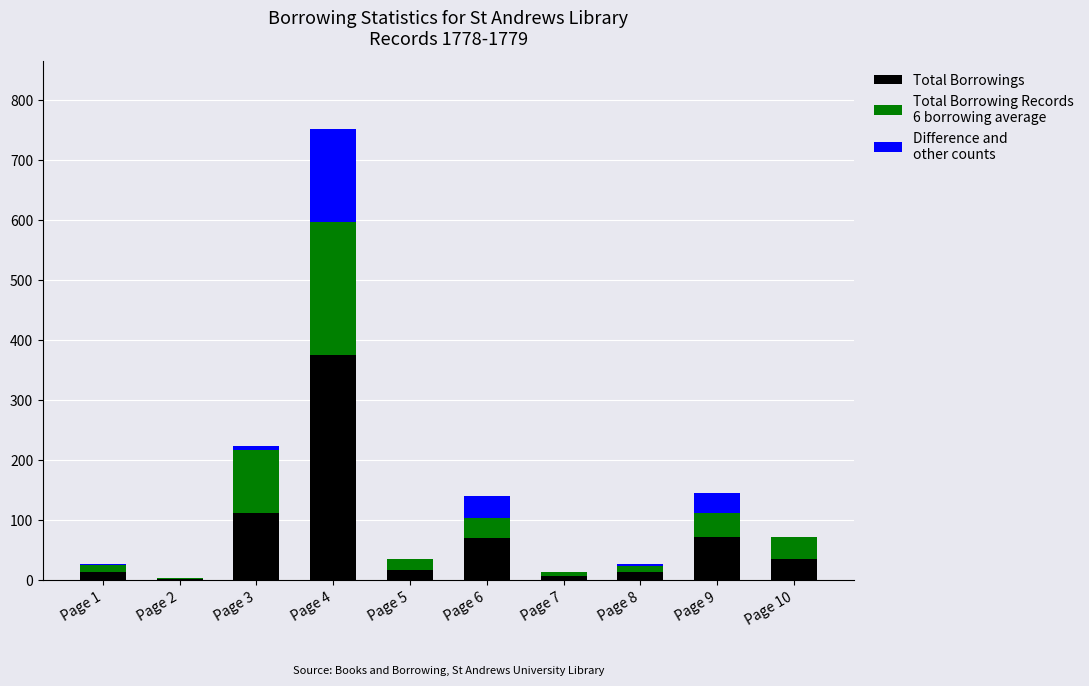

What is the total value across all series at Page 1?

28